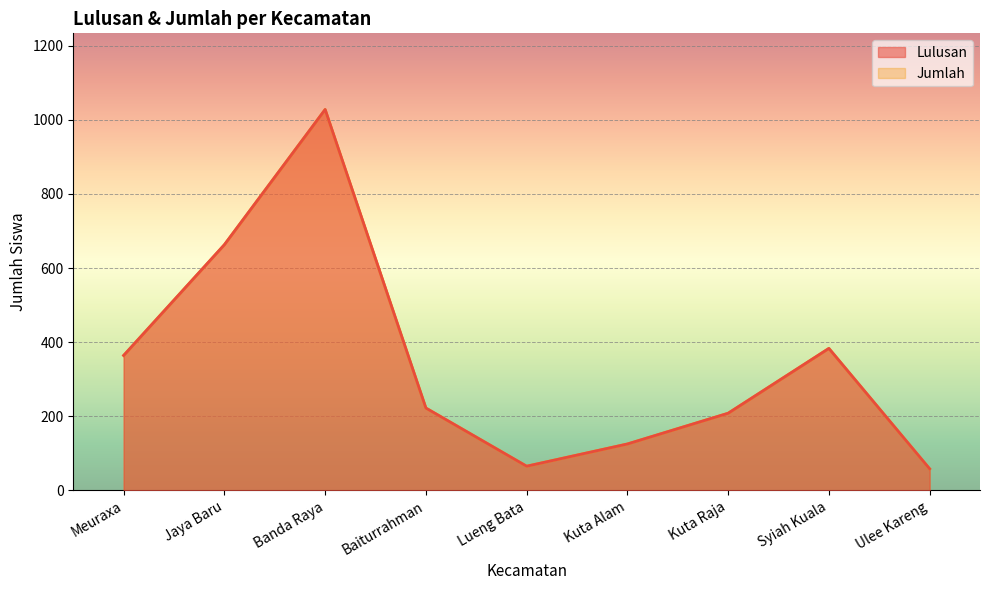

How many values in the Jumlah series are below 222?

4